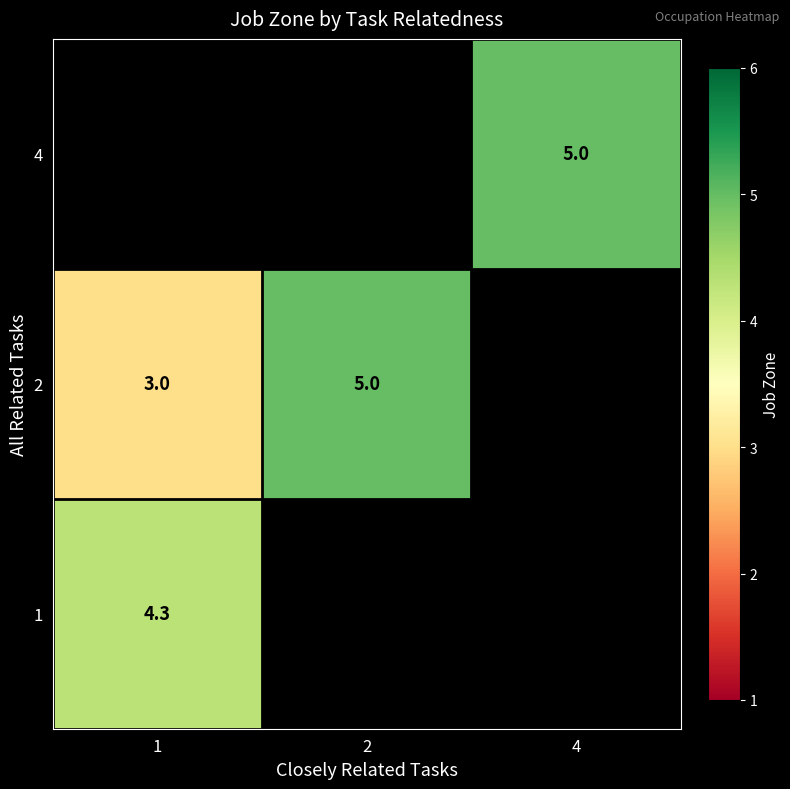

Which label corresponds to the largest value in the chart?

2